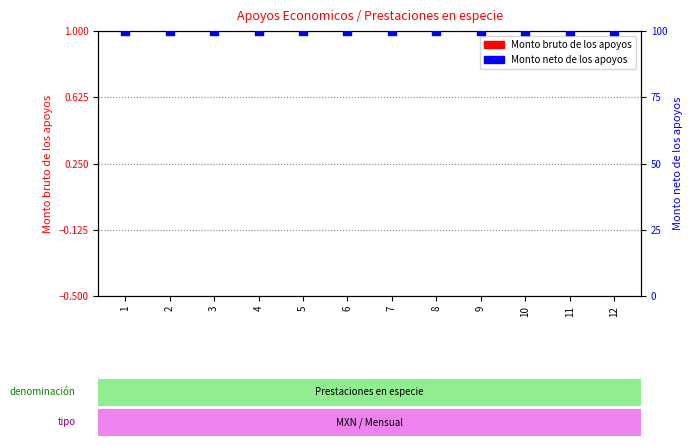

Which series reaches the maximum Y coordinate?

Monto neto